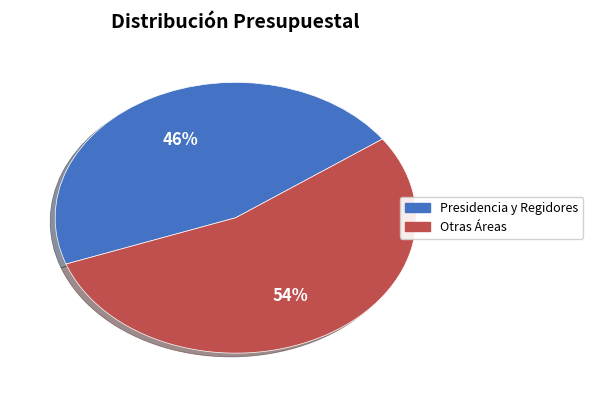

Does any single category account for the majority?

Yes